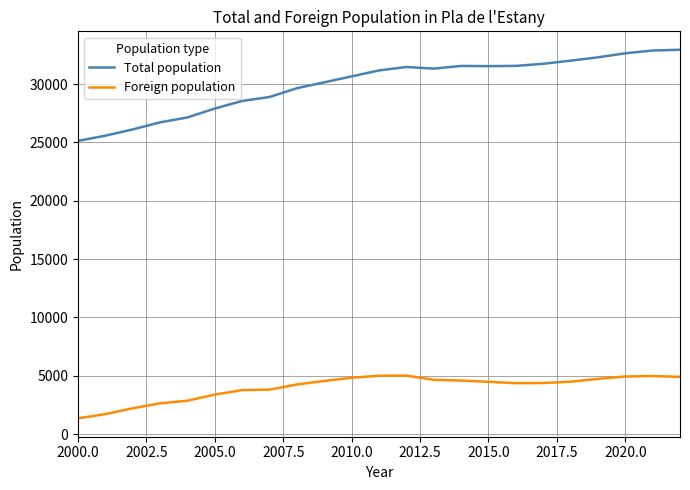

True or false: Total population and Foreign population cross at least once.

False